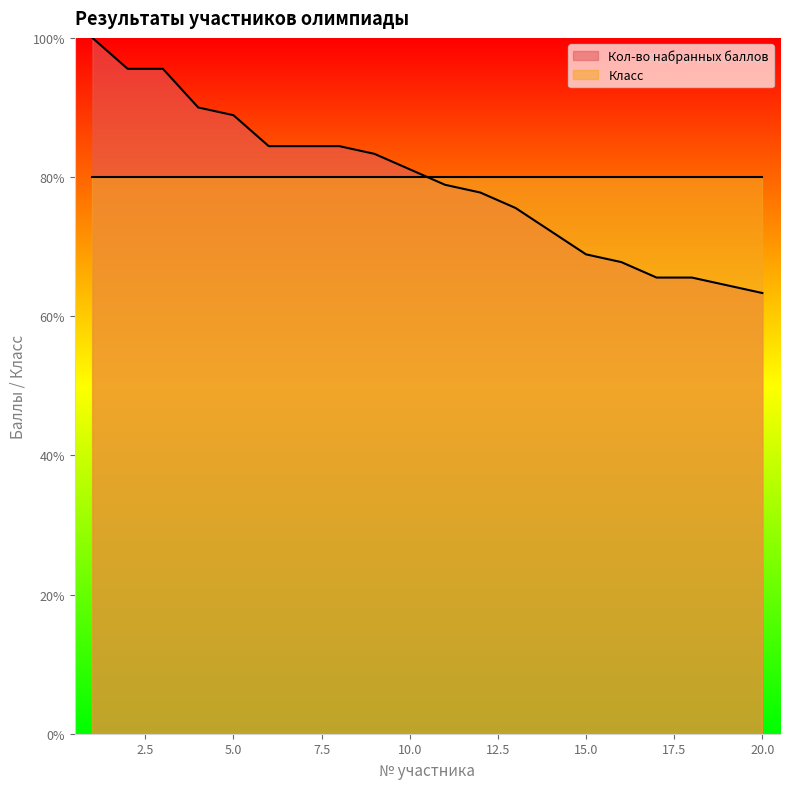

Read the value at 11.

78.9